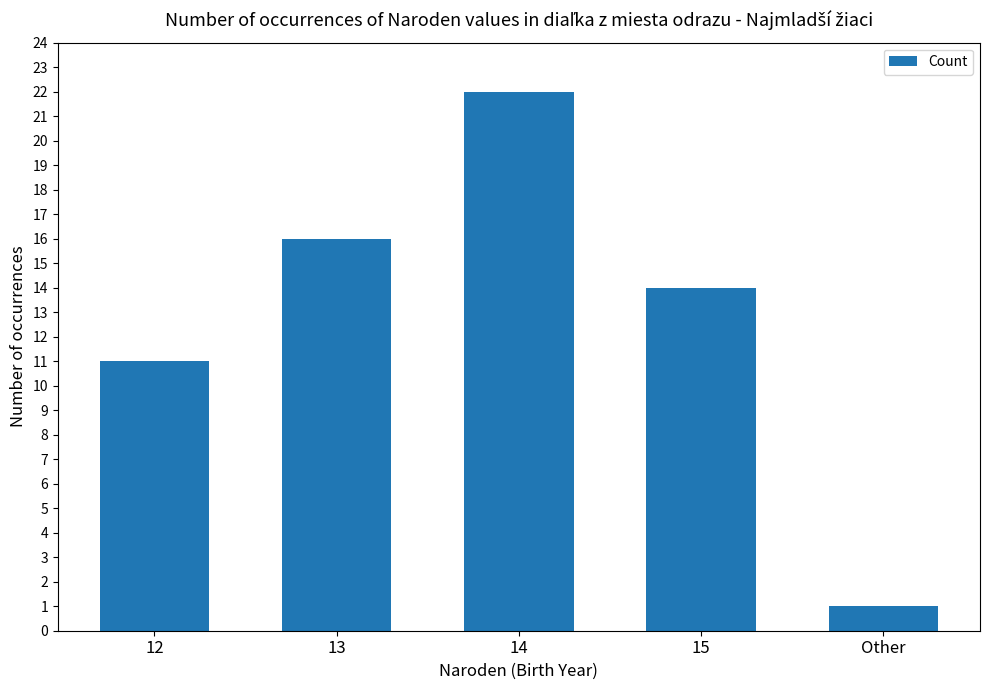

Does the chart contain stacked bars?

No